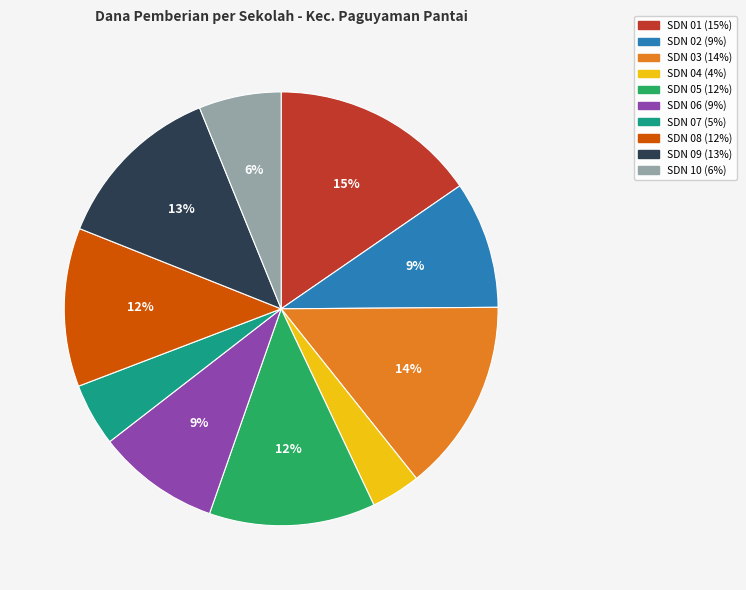

Count the number of slices in the pie.

10